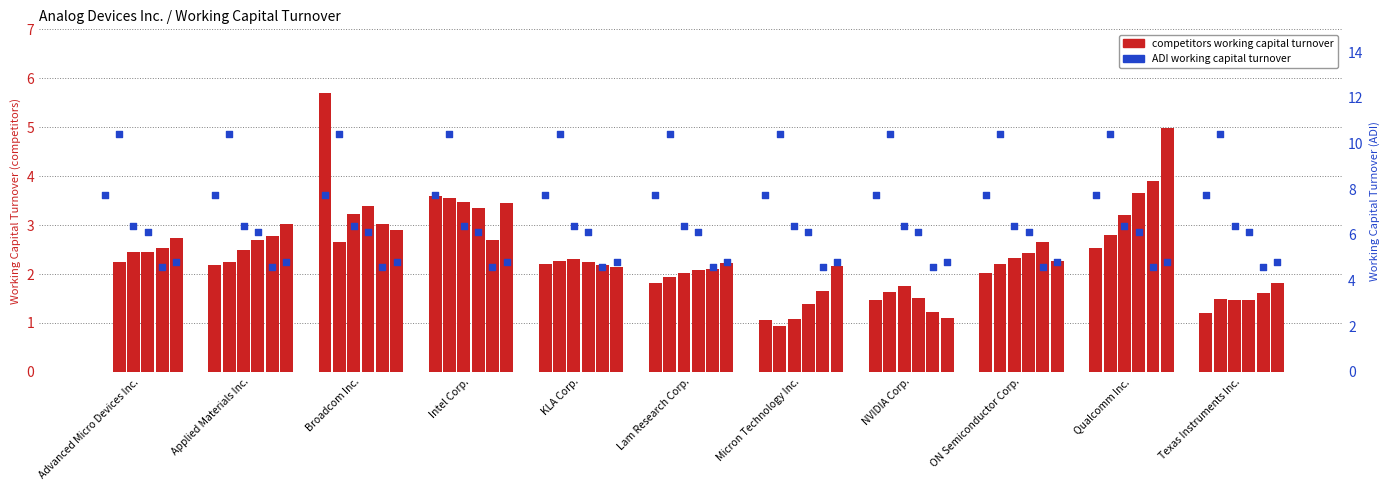

Is the value of 2023-07-29 at Broadcom Inc. greater than the value of 2023-01-28 at Lam Research Corp.?

Yes